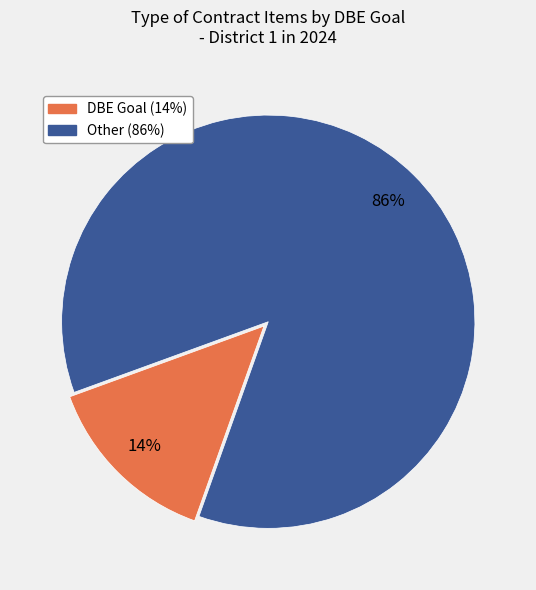

Is there a majority slice in this chart?

Yes